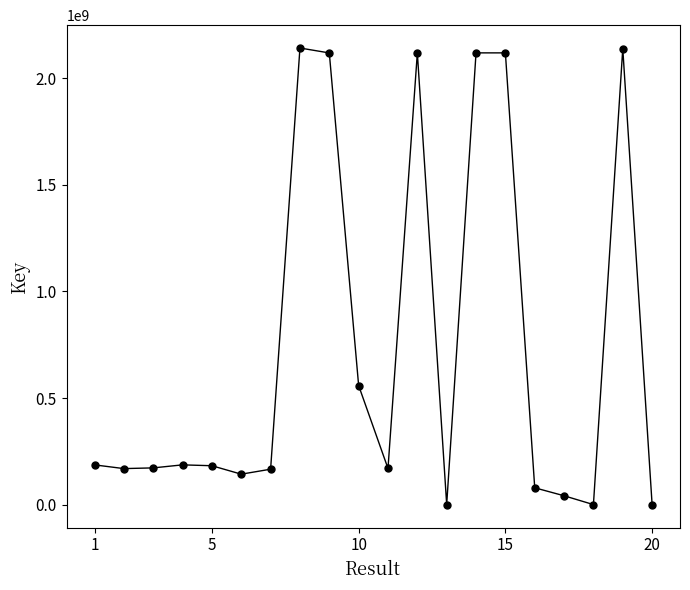

What is the sum of all values?

14816479991